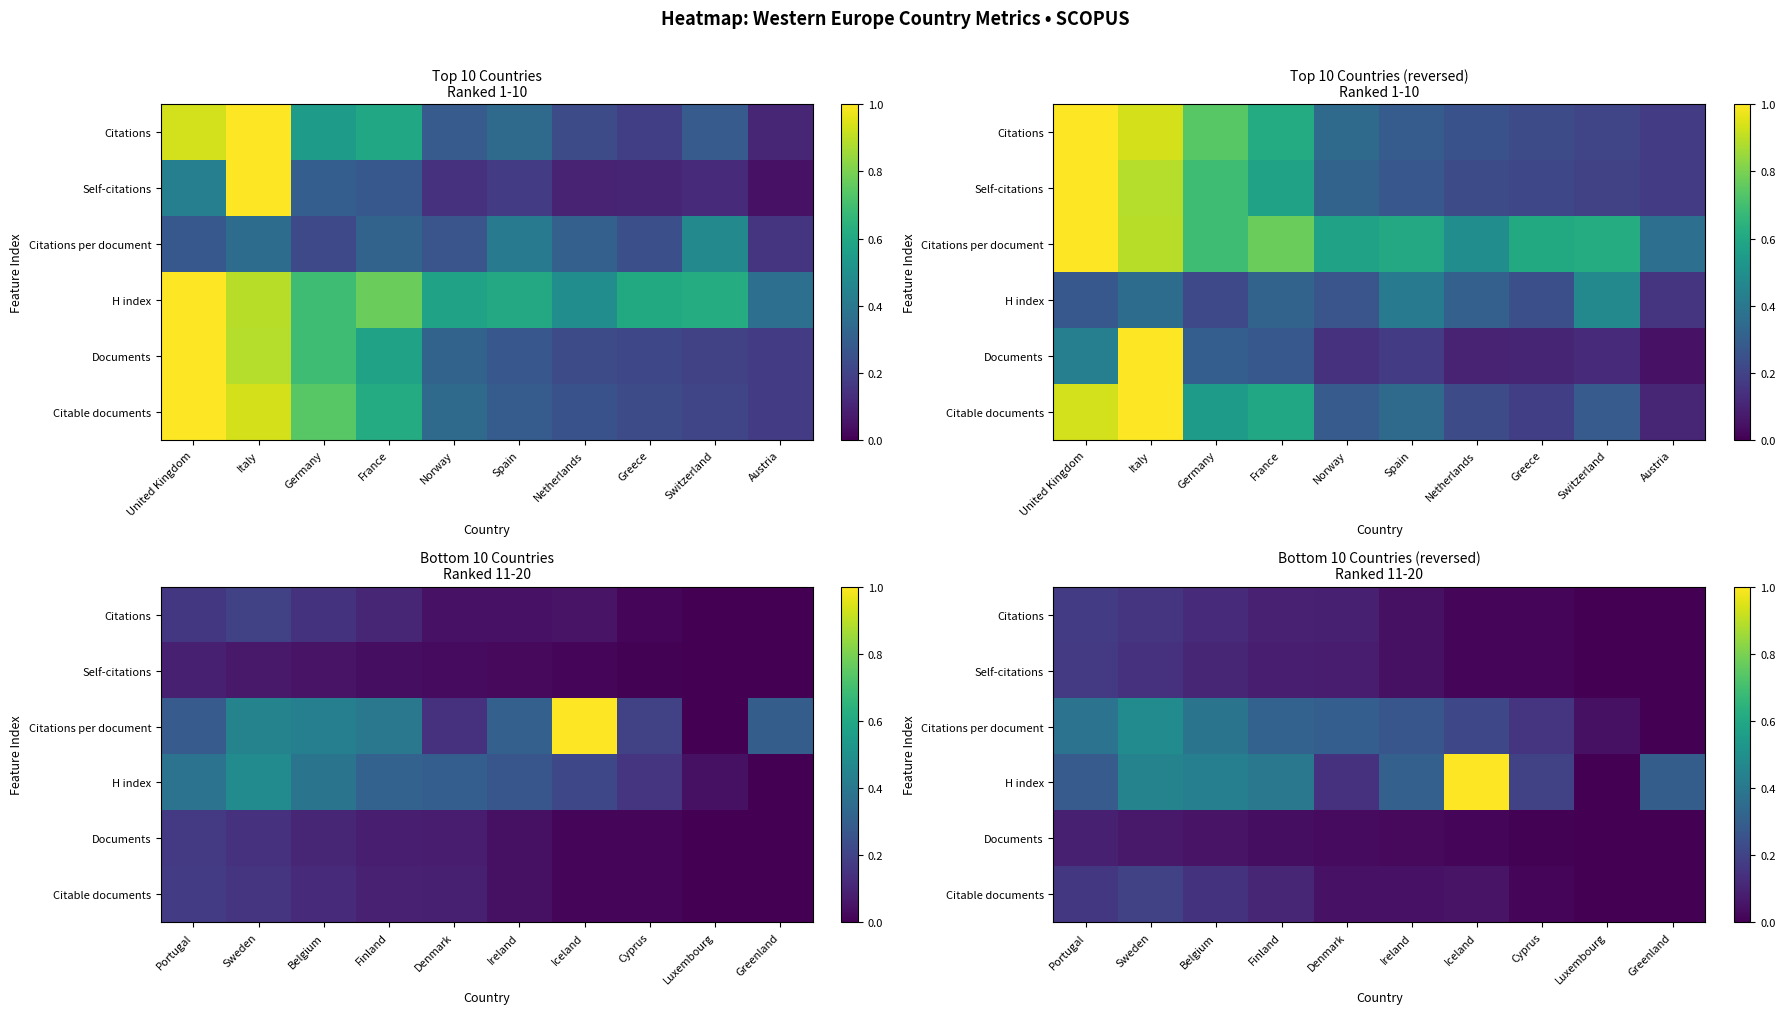

List the series in order of their peak value, lowest first.

Documents, Self-citations, Citations, Citable documents, Citations per document, H index